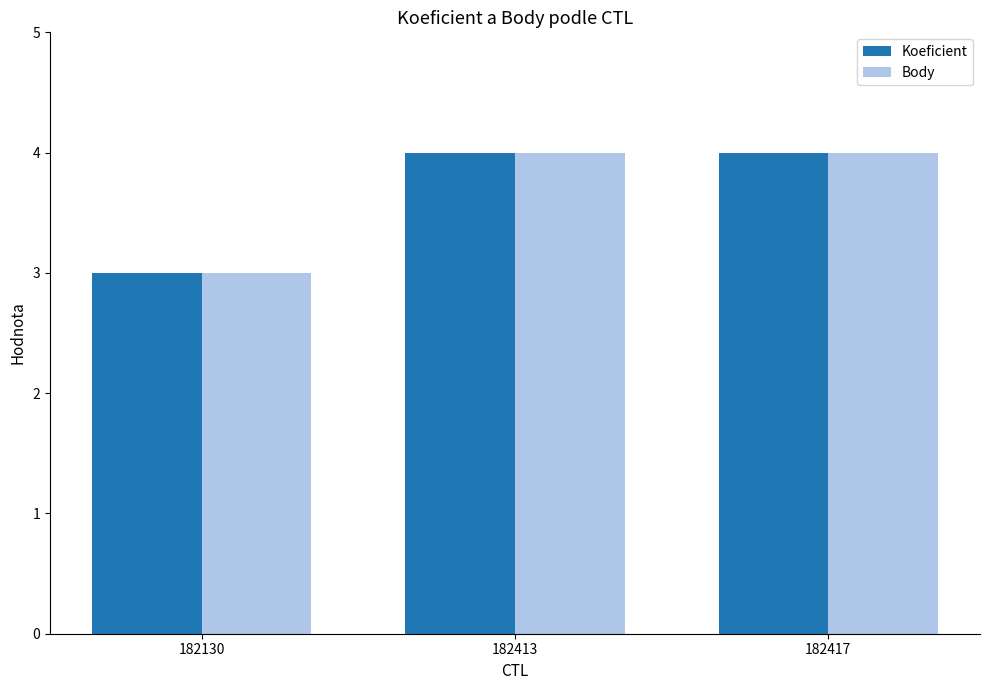

What is the total value across all series at 182417?

8